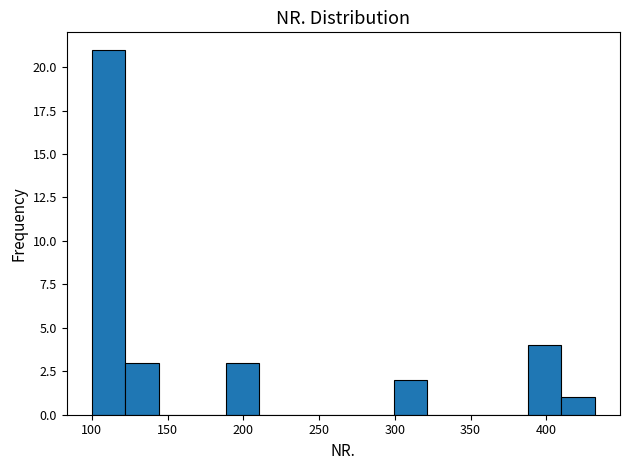

Reading left to right, transcribe this chart: for each bar, give the range it covers on the x-axis and its height. Neither the bar edges nor the heights are printed on the chart, so give them approximately, as read against the axes.

100 to 120: 21
120 to 145: 3
145 to 165: 0
165 to 190: 0
190 to 210: 3
210 to 235: 0
235 to 255: 0
255 to 275: 0
275 to 300: 0
300 to 320: 2
320 to 345: 0
345 to 365: 0
365 to 390: 0
390 to 410: 4
410 to 430: 1